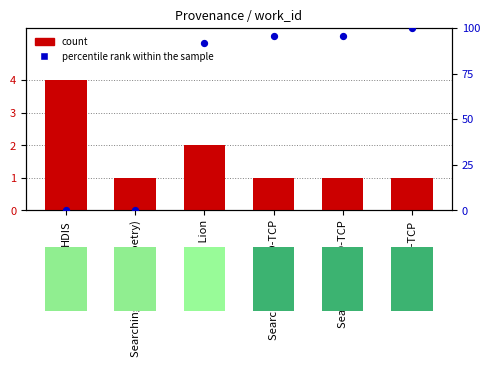

Which series contains the lowest Y value?

percentile rank within the sample